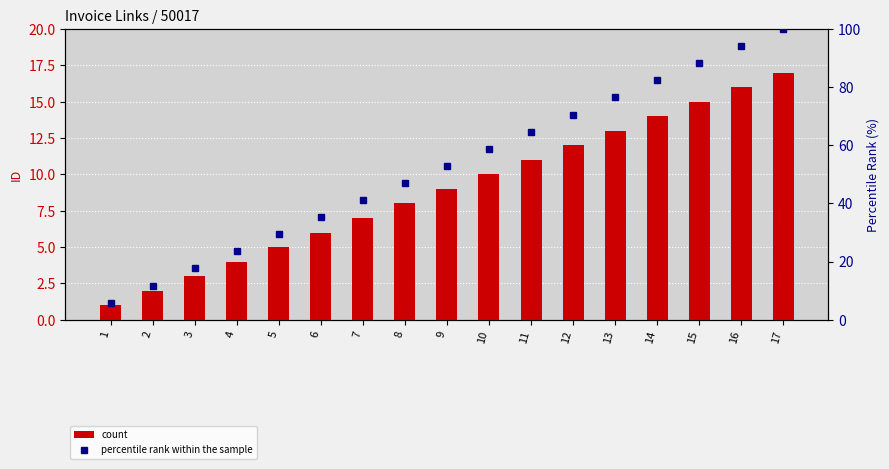

At how many categories does at least one series exceed 13?

15